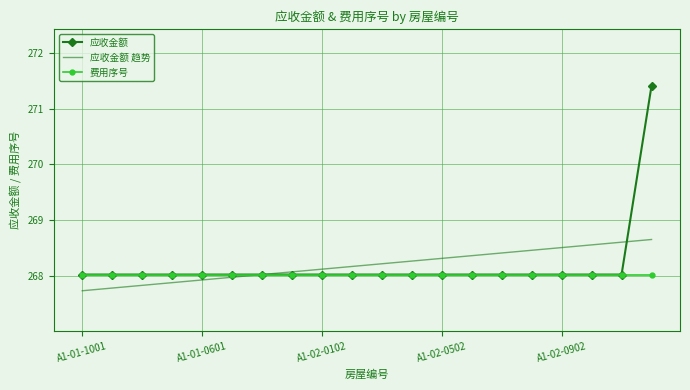

What is the smallest value displayed?

267.7